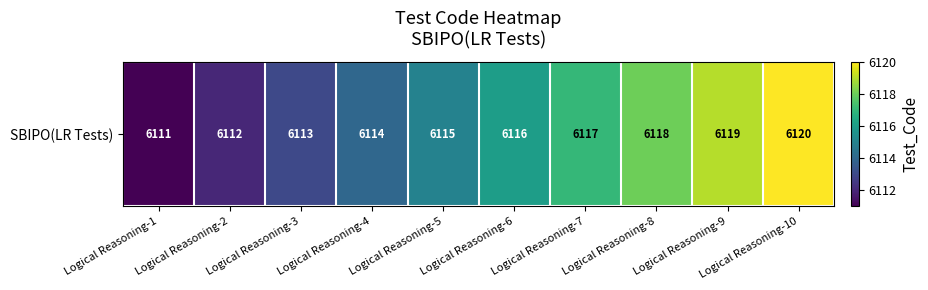

Which category has the lowest value across all series?

Logical Reasoning-1